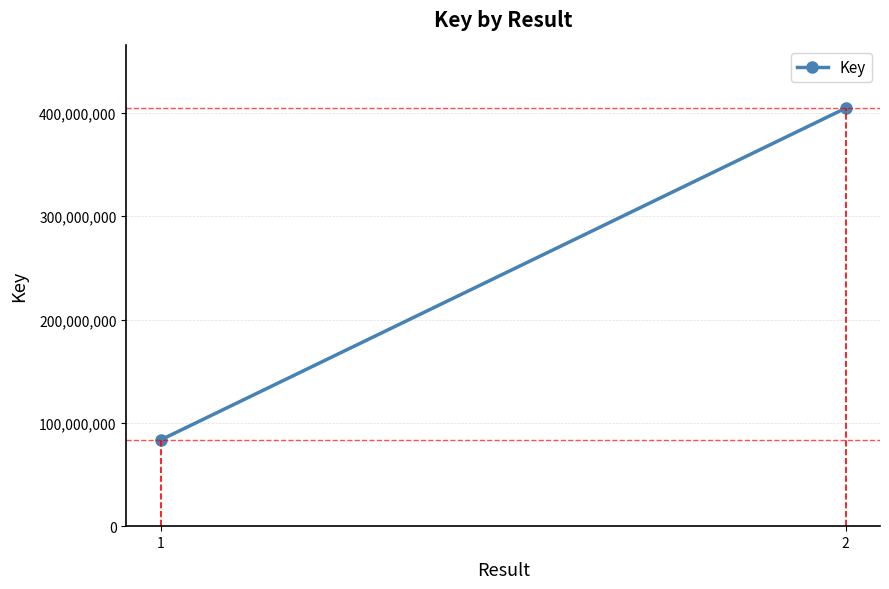

Rank the categories by value from highest to lowest.

2, 1